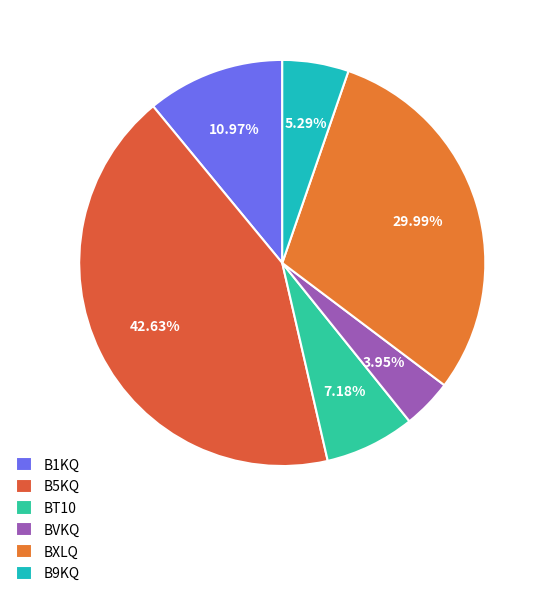

Which has a higher value, BXLQ or BVKQ?

BXLQ